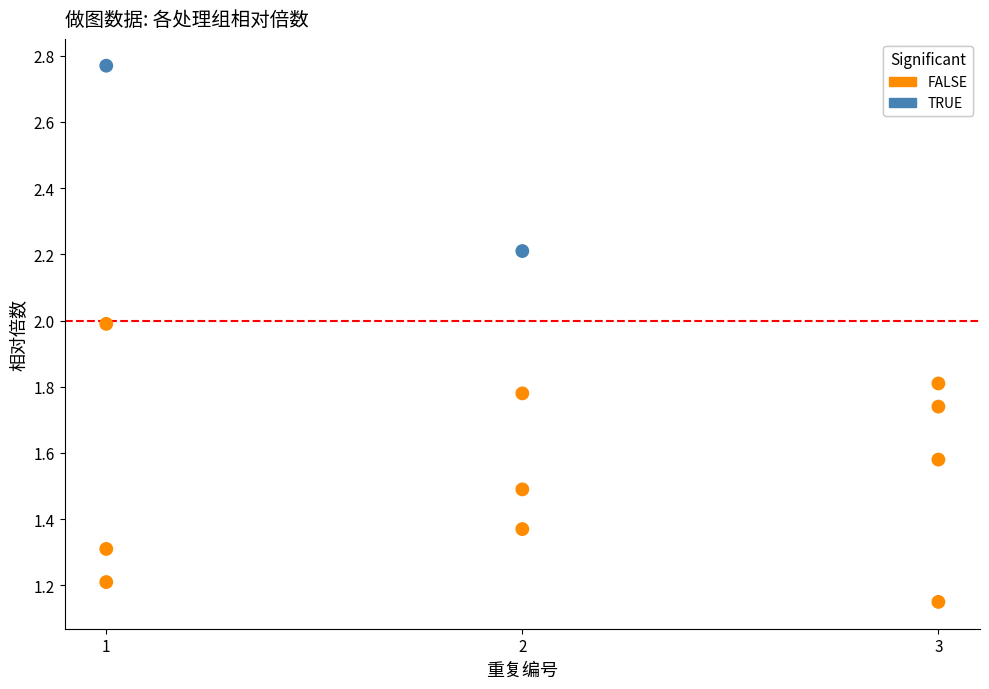

How many data points are displayed?

12